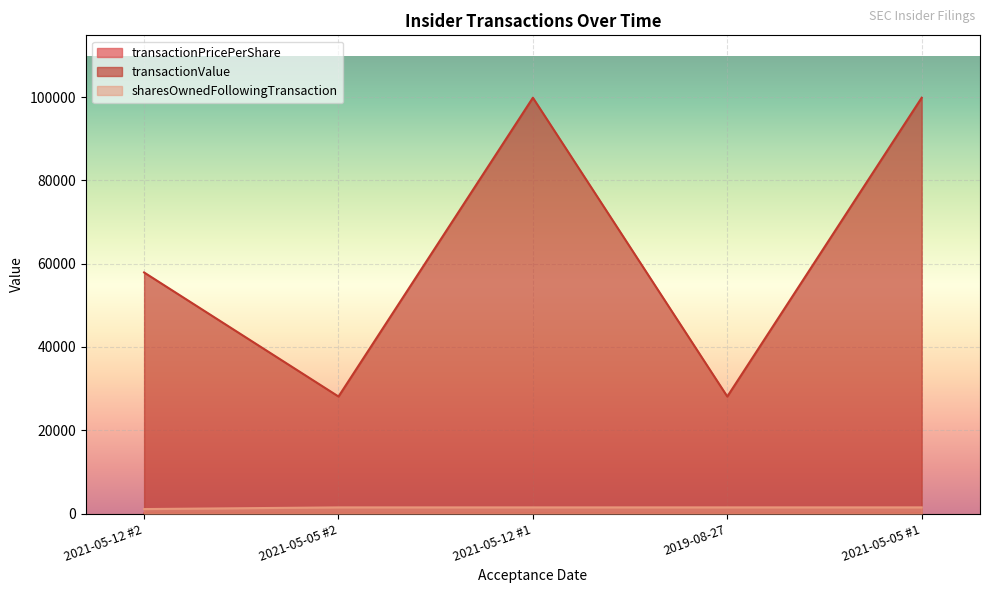

What are all the series names shown in the legend?

transactionPricePerShare, transactionValue, sharesOwnedFollowingTransaction